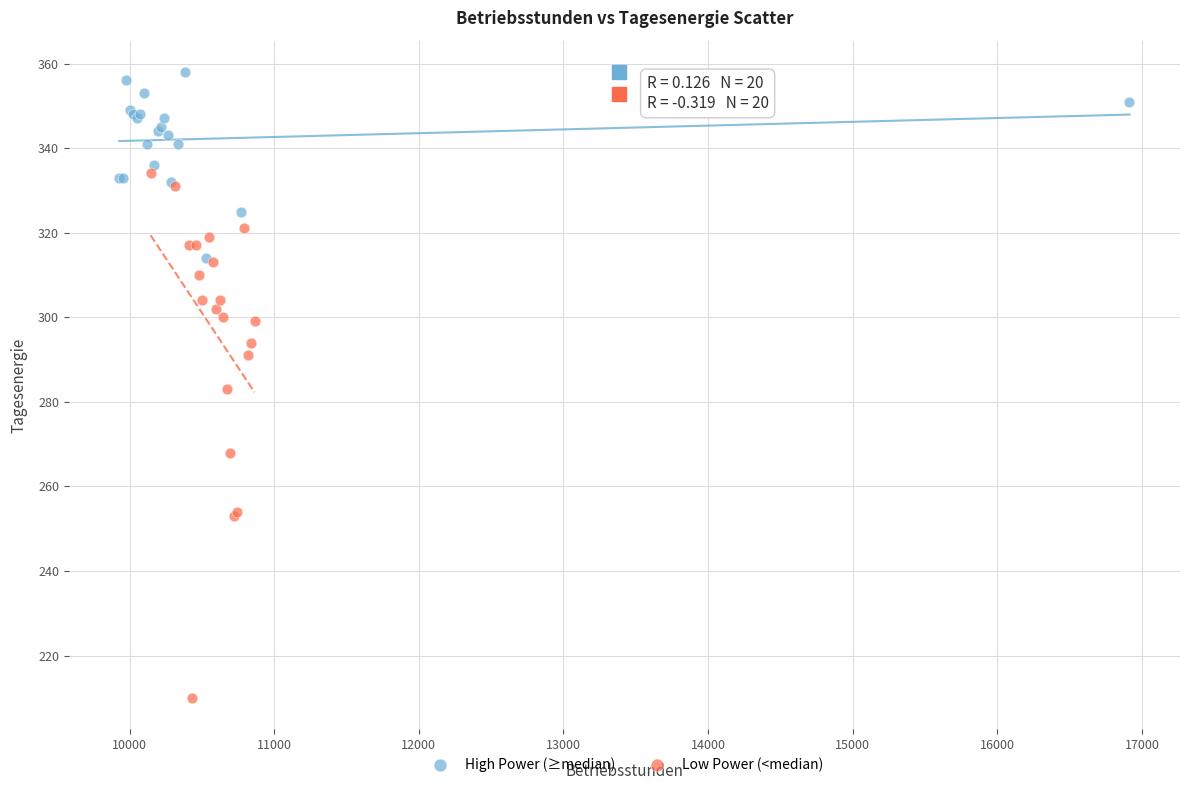

Which series contains the lowest Y value?

Low Power (<median)